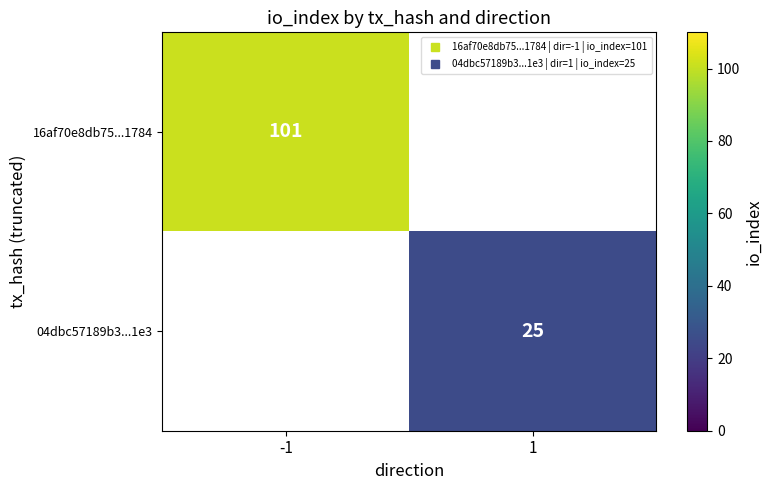

At which label is 16af70e8db75...1784 closest to 101?

-1